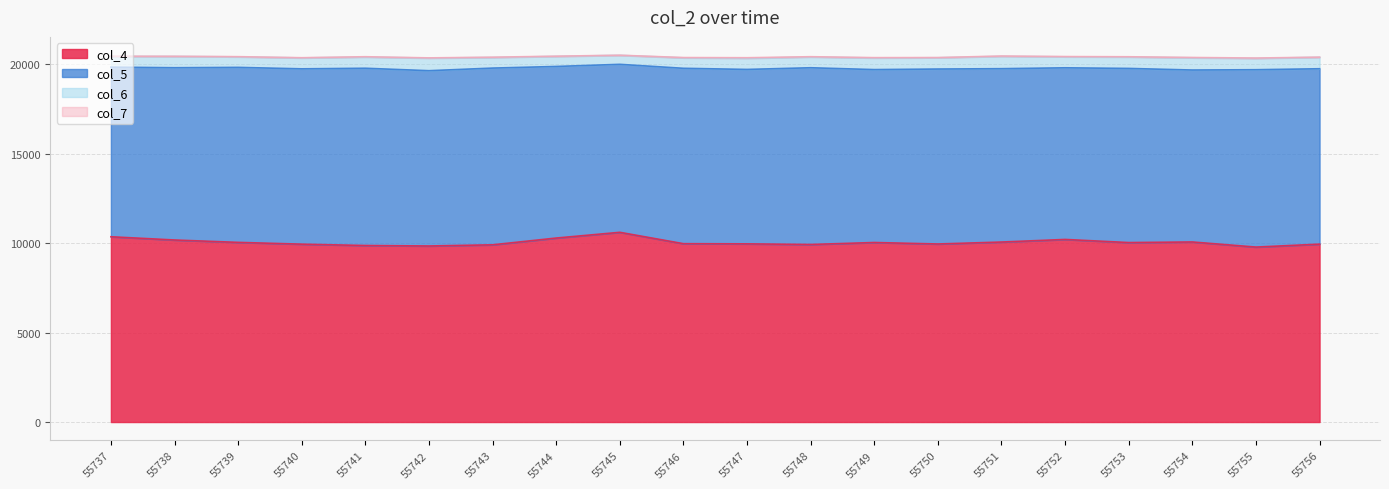

What is the average value of the col_7 series?

14